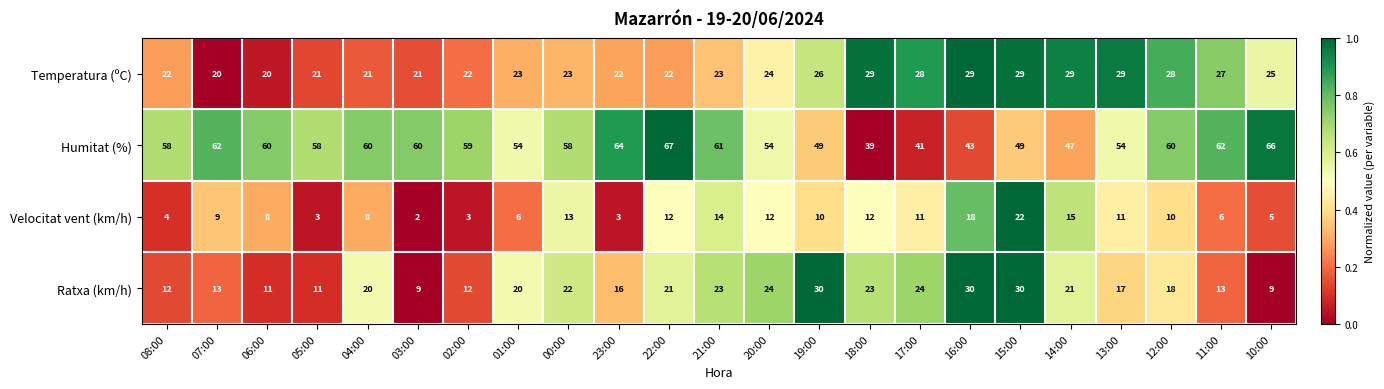

What is the sum of the Ratxa (km/h) values at 02:00 and 15:00?

42